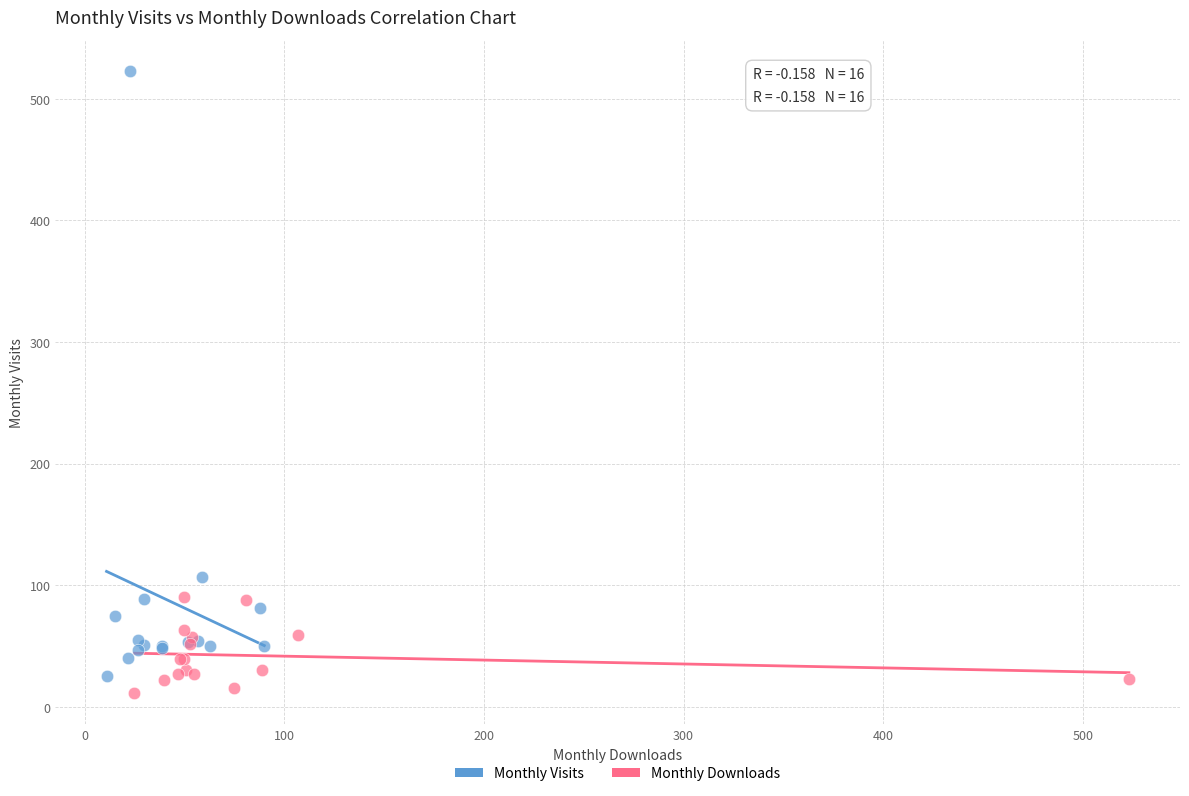

Which series contains the highest Y value?

Monthly Visits